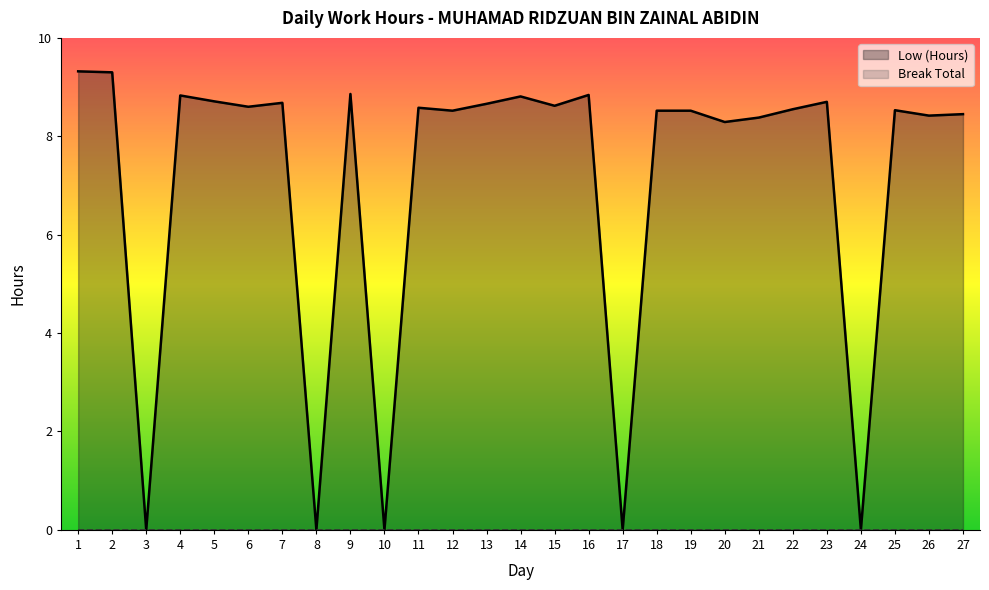

List the labels in order of value, smallest first.

3, 8, 10, 17, 24, 20, 21, 26, 27, 12, 18, 19, 25, 22, 11, 6, 15, 13, 7, 23, 5, 14, 4, 16, 9, 2, 1